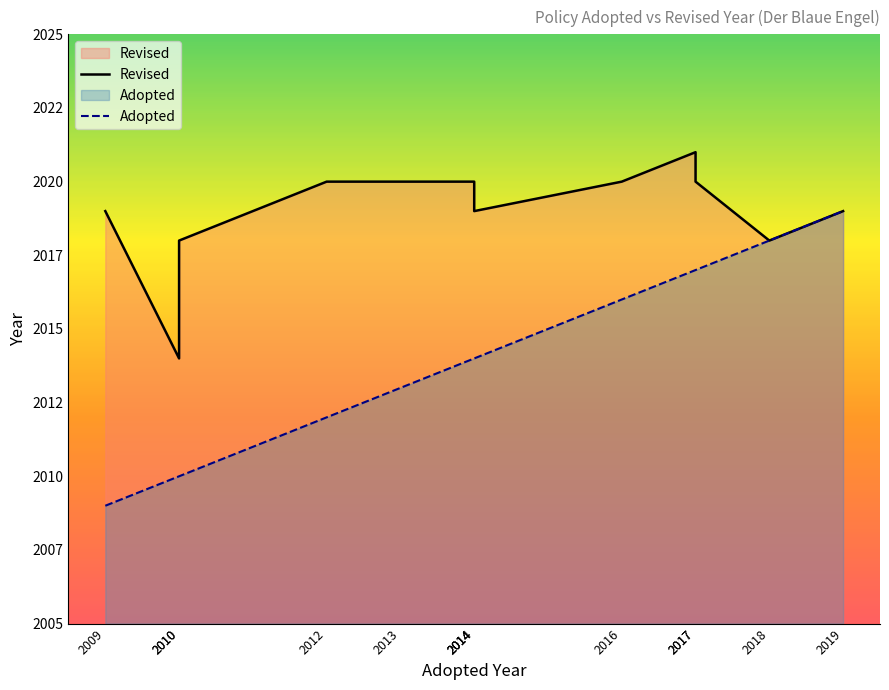

Rank the series by their maximum value, from highest to lowest.

Revised, Adopted